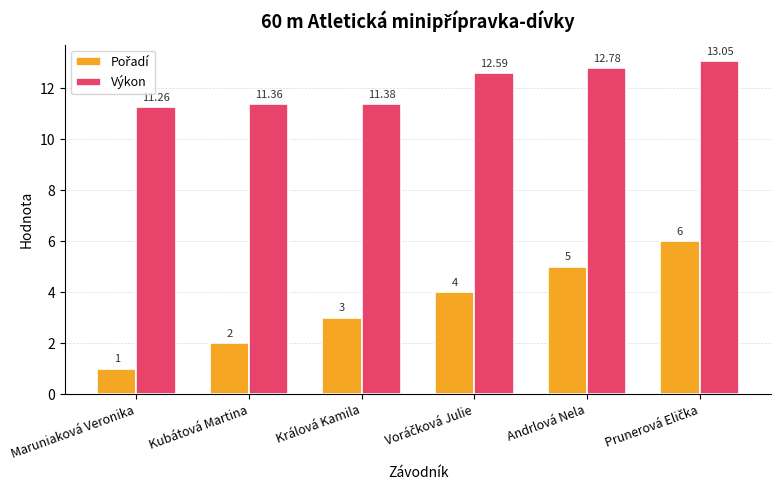

Which label corresponds to the smallest value in the chart?

Maruniaková Veronika